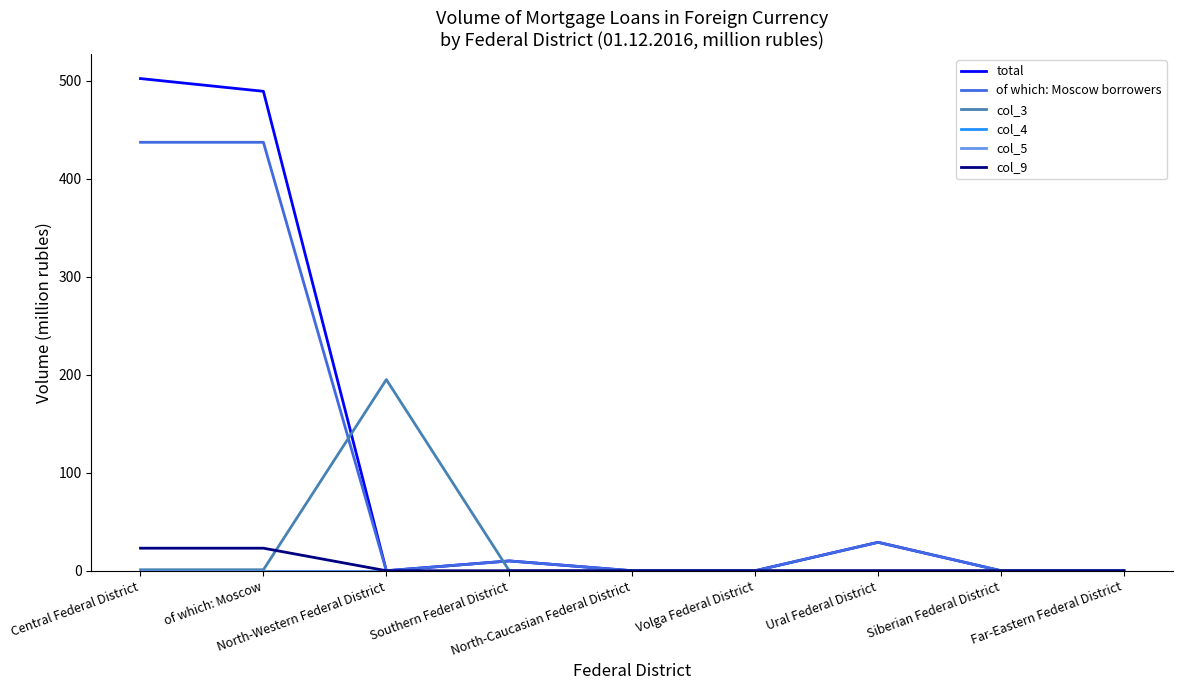

True or false: total and col_9 cross at least once.

False